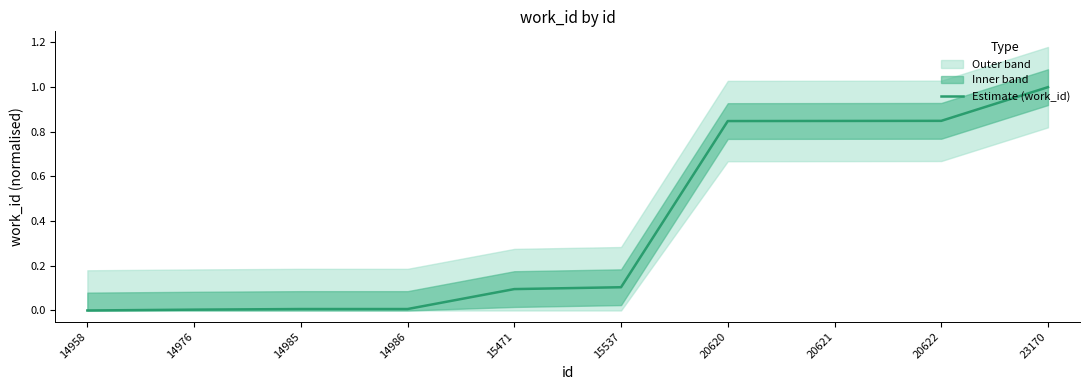

True or false: the data shows 0.0 at 14986.

True